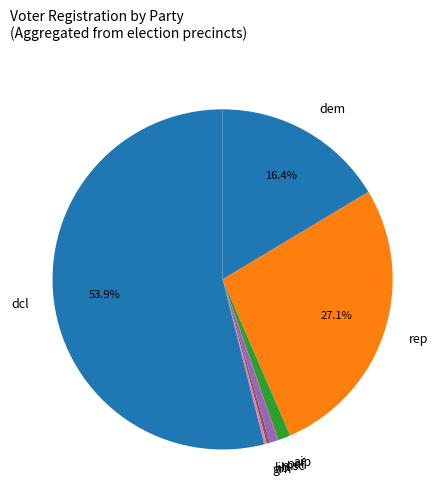

What percentage is the rep slice, to the nearest percent?

27%